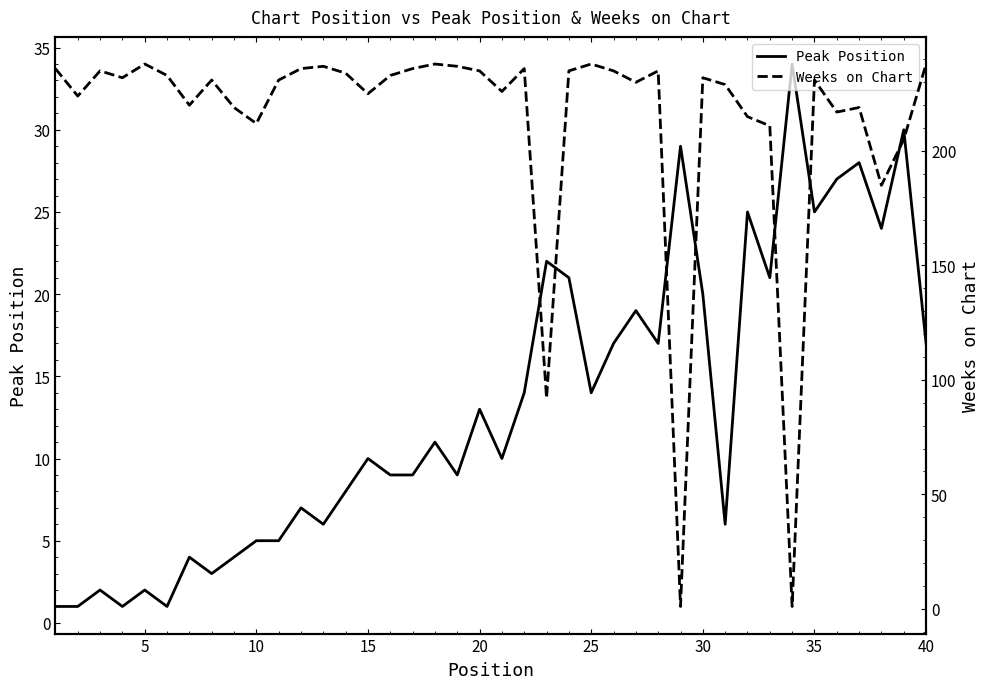

Does the chart have visible grid lines?

No